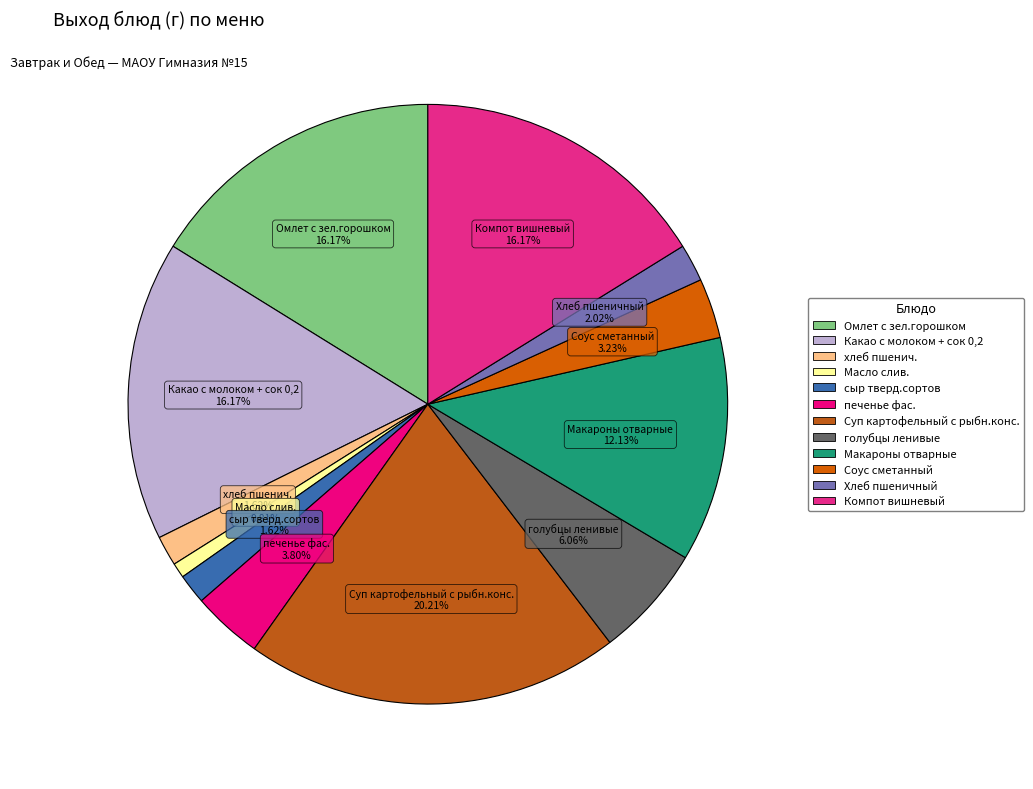

What percentage is the Омлет с зел.горошком slice, to the nearest percent?

16%